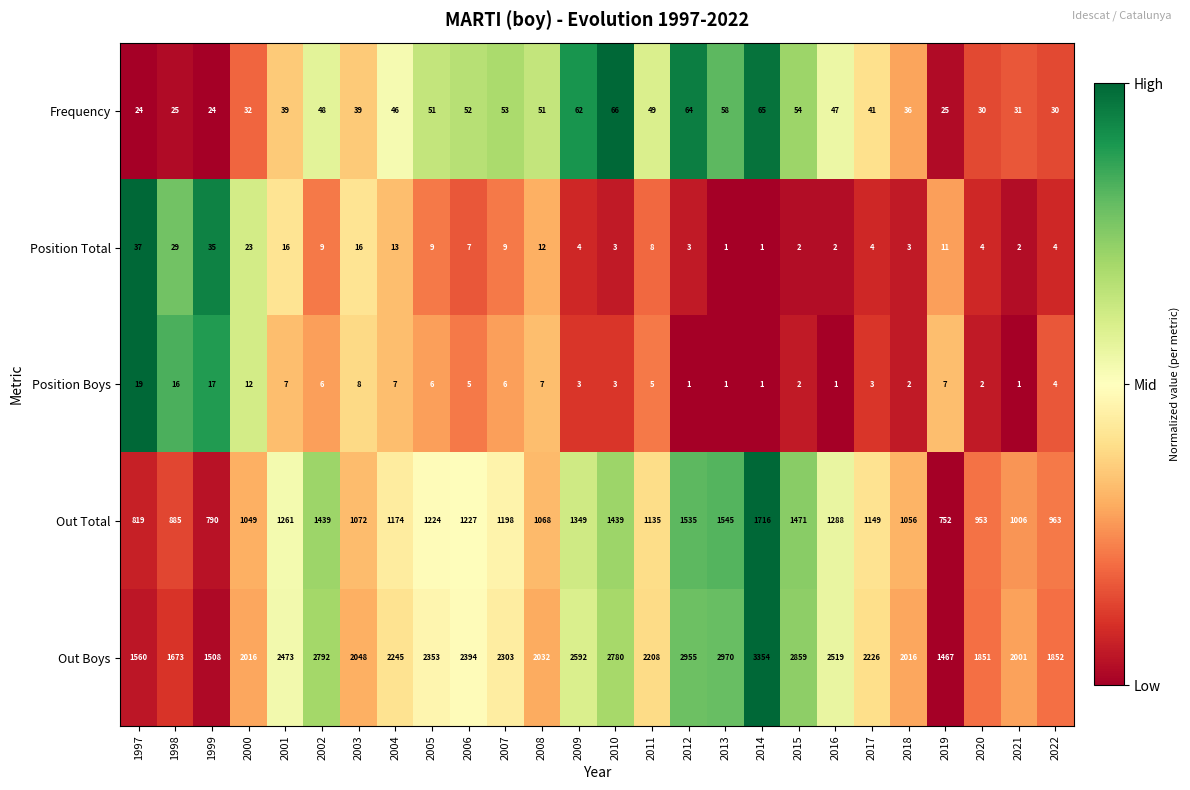

Which series changed the most between 2013 and 2014?

Out Boys